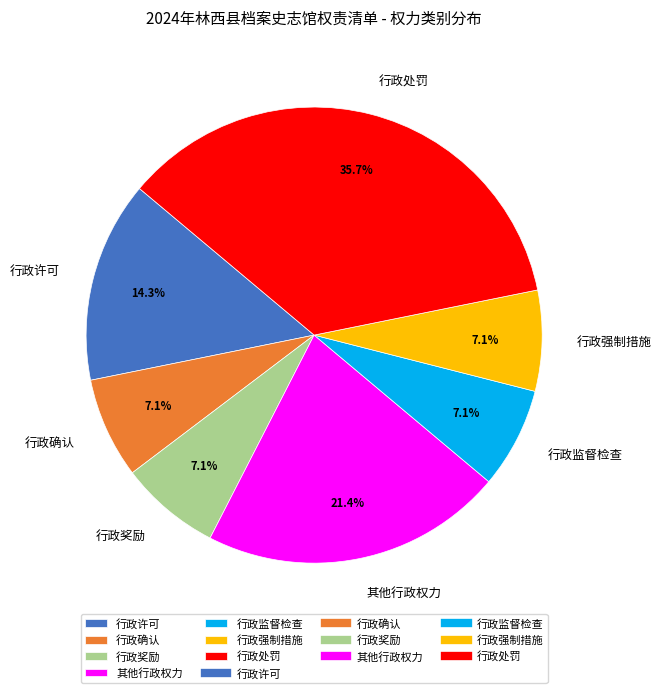

Which has a higher value, 行政强制措施 or 行政许可?

行政许可